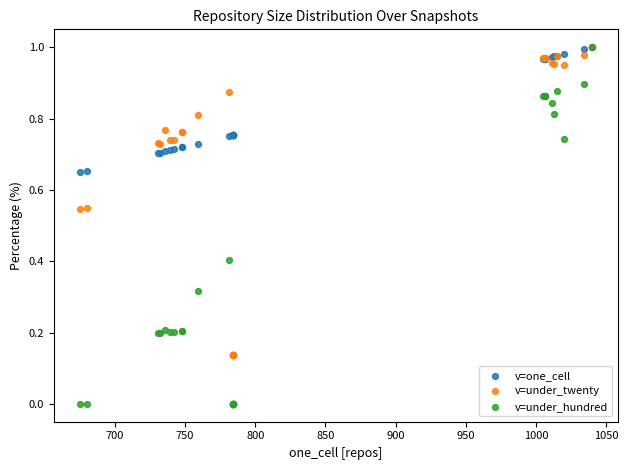

What are all the series names shown in the legend?

v=one_cell, v=under_twenty, v=under_hundred